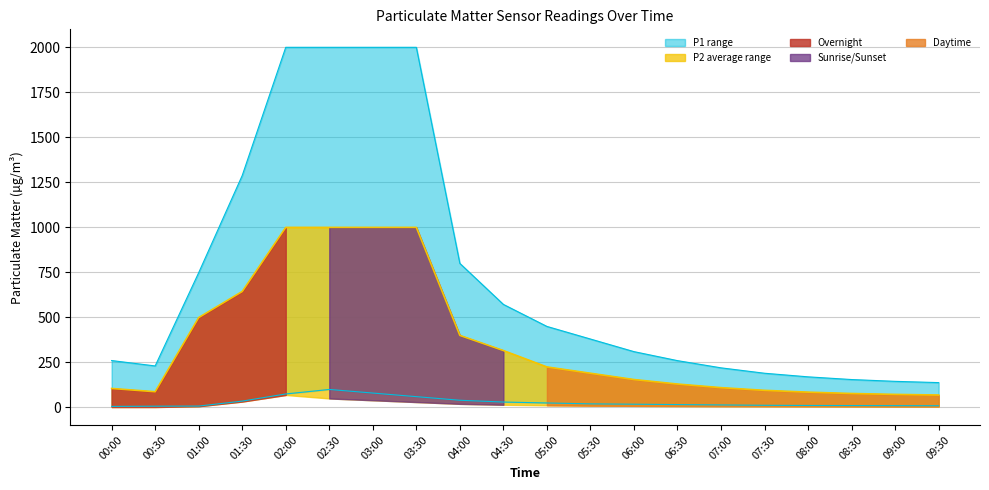

What is the difference between the second highest and second lowest values in the P1_min series?

73.0